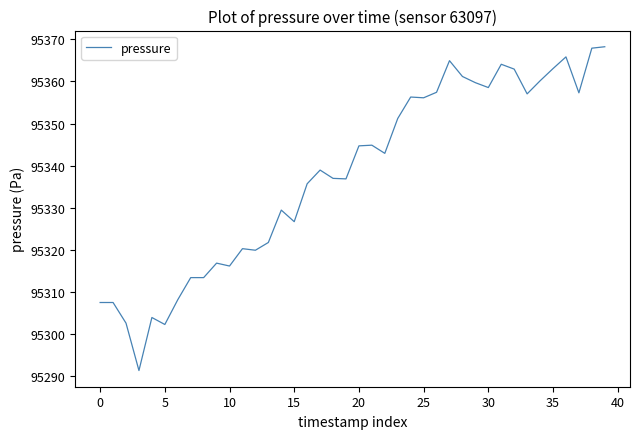

What is the difference between the maximum and minimum values?

76.9